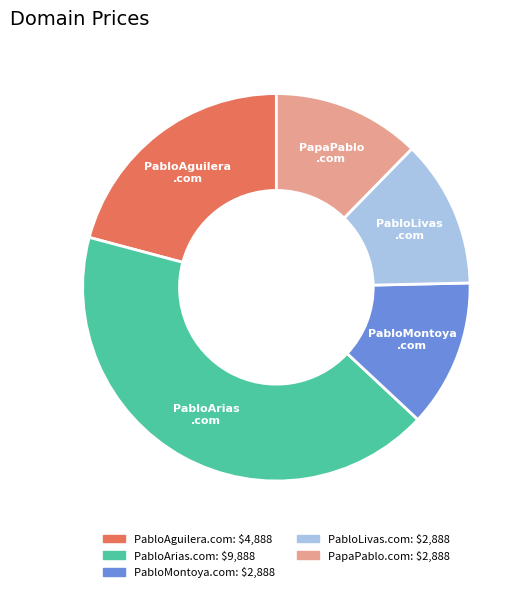

The PapaPablo.com slice represents 12% of the pie. True or false?

True